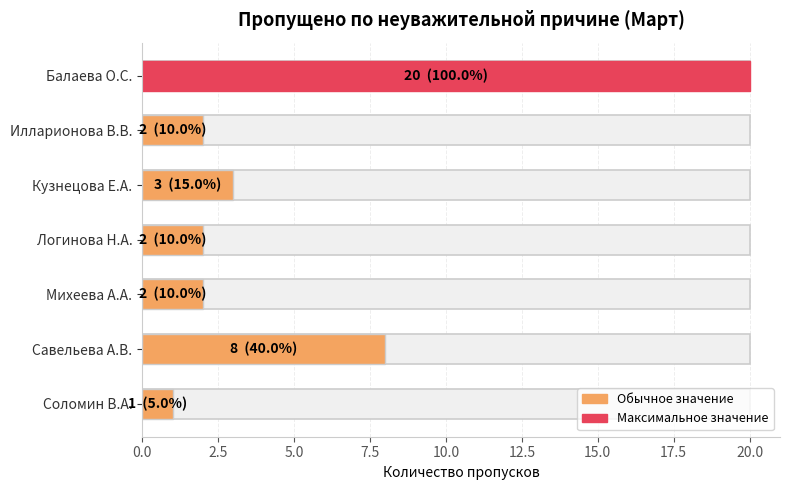

What is the average value?

5